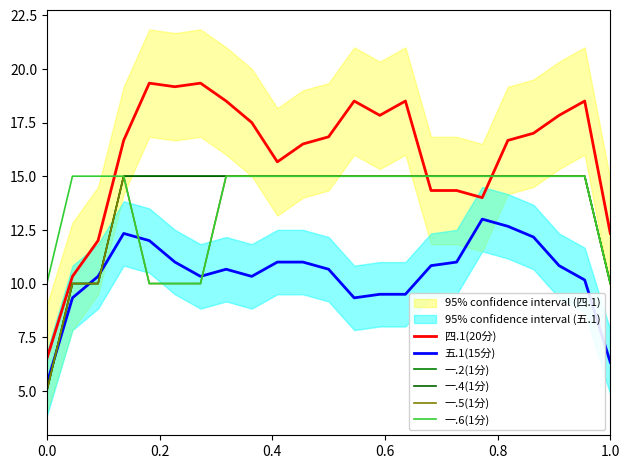

What are all the series names shown in the legend?

四.1(20分), 五.1(15分), 一.2(1分), 一.4(1分), 一.5(1分), 一.6(1分)